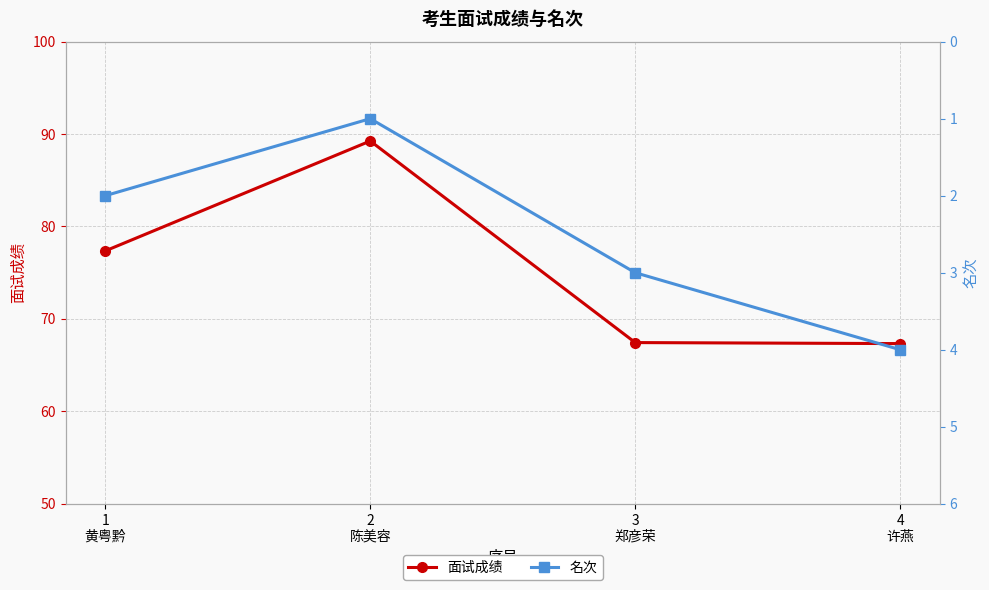

How many 名次 values are between 2 and 4?

3